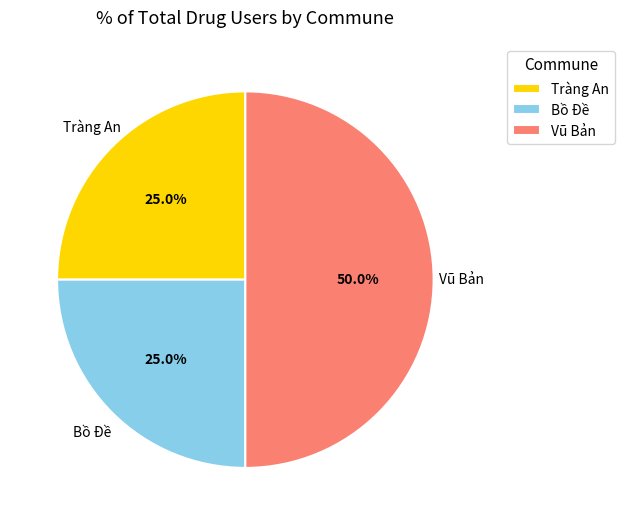

Is Tràng An the majority of the pie?

No